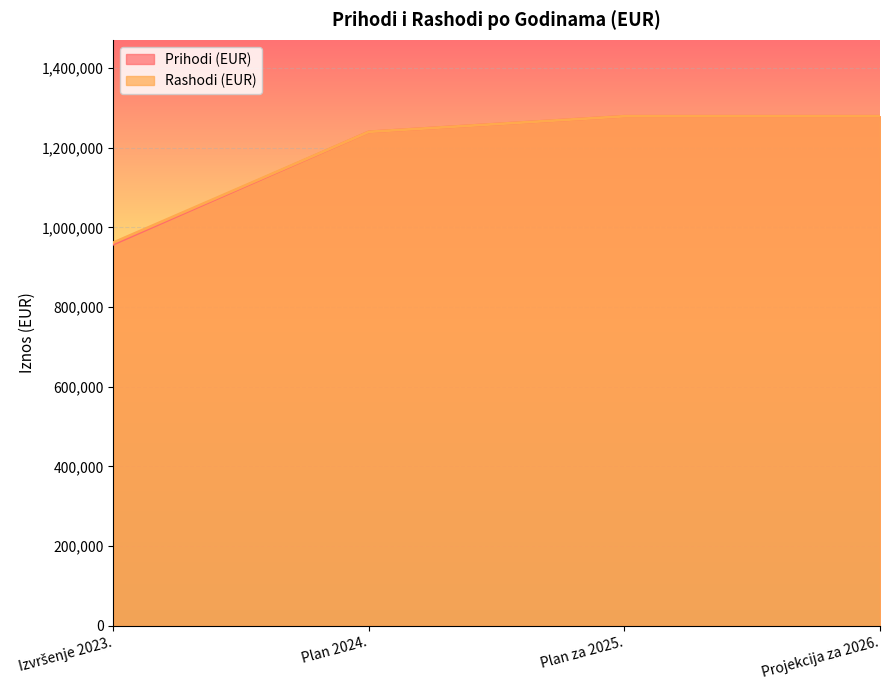

What is the highest value of the Prihodi (EUR) series?

1279200